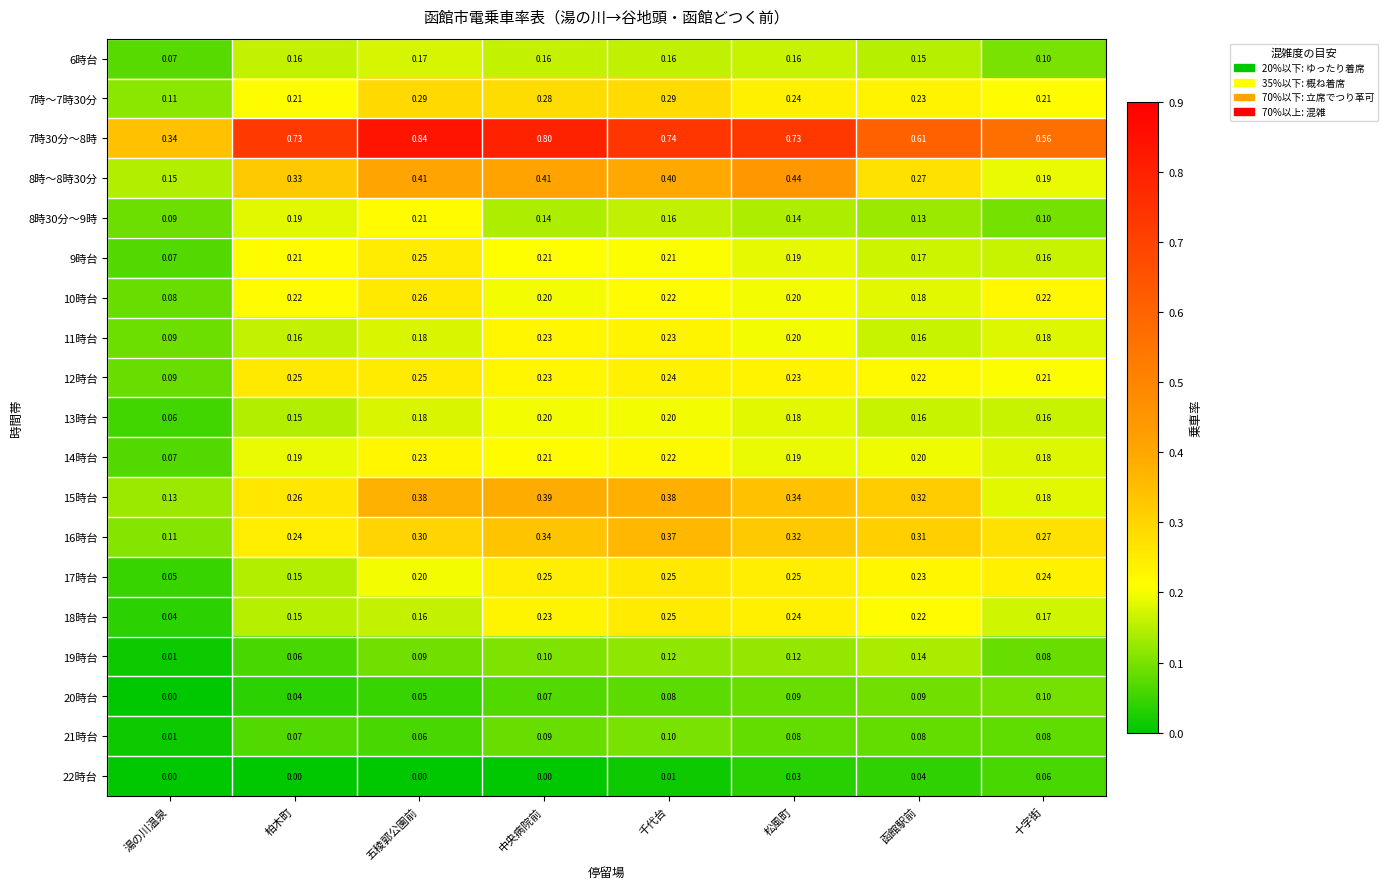

Rank the categories by 16時台 value from lowest to highest.

湯の川温泉, 柏木町, 十字街, 五稜郭公園前, 函館駅前, 松風町, 中央病院前, 千代台